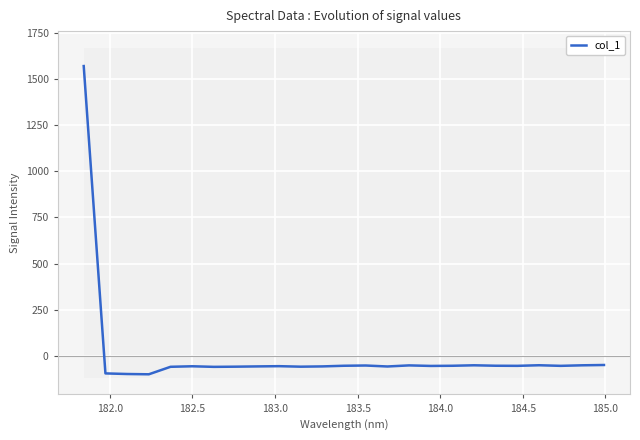

Reading left to right, list all the values displayed in this chart.

1571.4	-96.4	-99.7	-101.2	-60.5	-57.7	-60.8	-59.9	-58.4	-57.1	-59.9	-58.4	-54.9	-53.6	-58.8	-52.9	-55.8	-55.0	-52.4	-54.8	-55.3	-52.1	-55.4	-52.4	-50.8